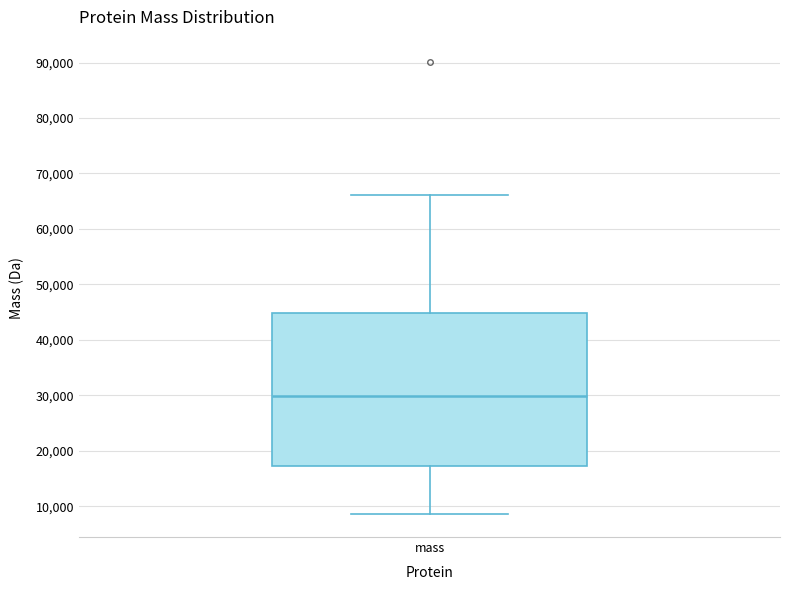

Read this box plot against the y-axis: the position of the median line, the range covered by the box, and the ends of both whiskers. The values are not printed on the chart, so give them approximately, as read against the axis.

median 30000, box 17000 to 45000, whiskers 9000 to 66000